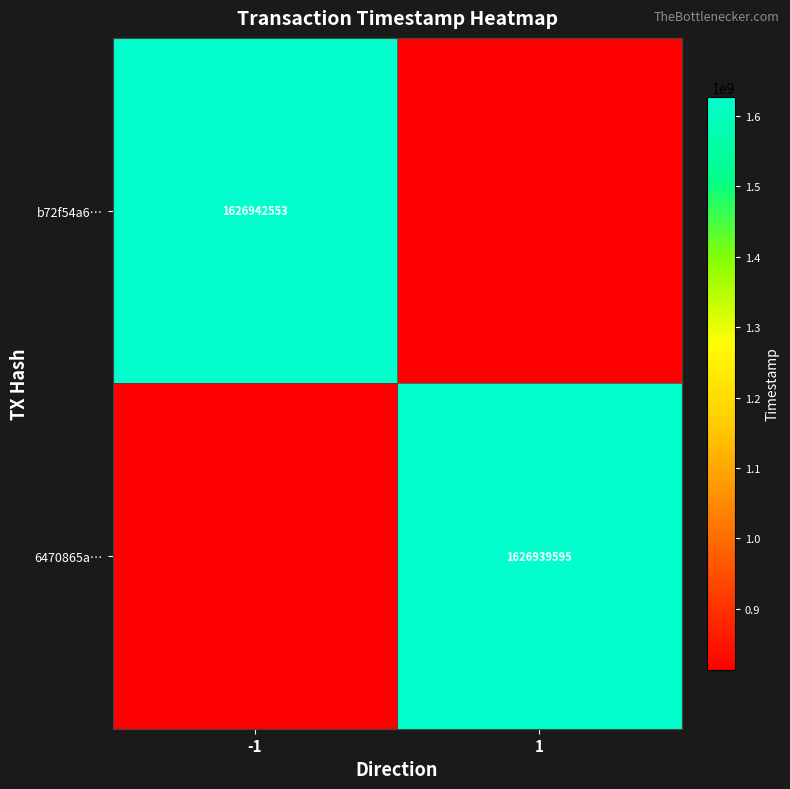

True or false: b72f54a6… has a value of 1626942553.0 at -1.

True